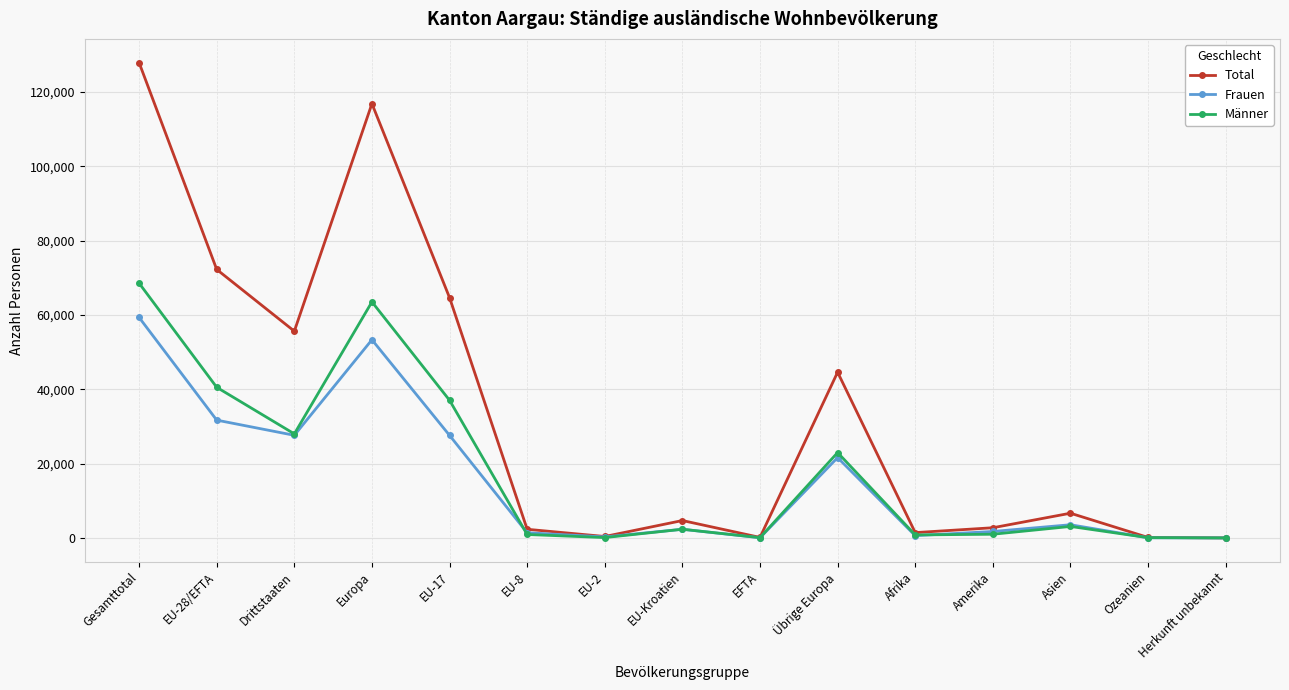

What is the greatest value displayed?

127921